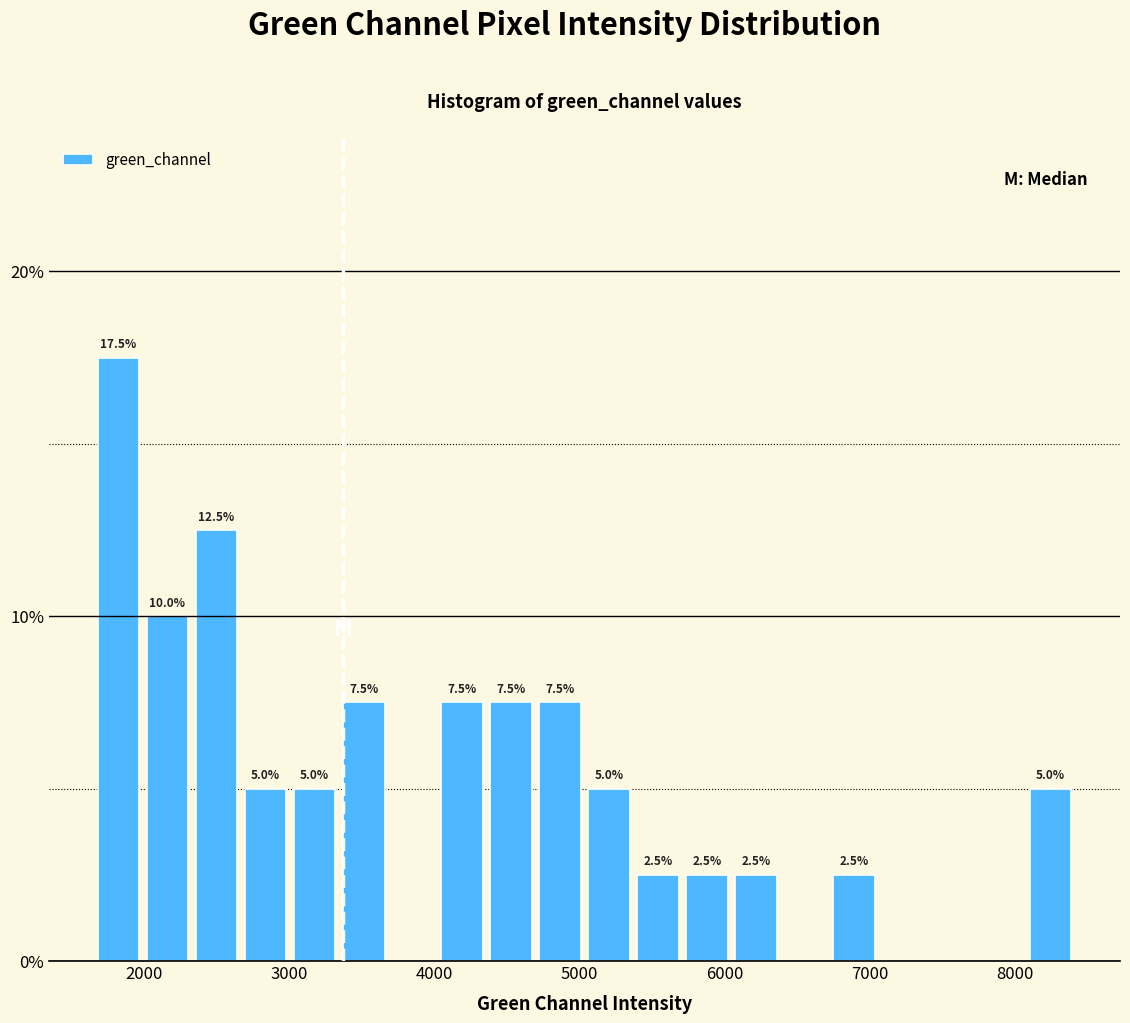

Around what value on the x-axis is the tallest bar? Give the approximate position of its centre, as read against the axis.

1800